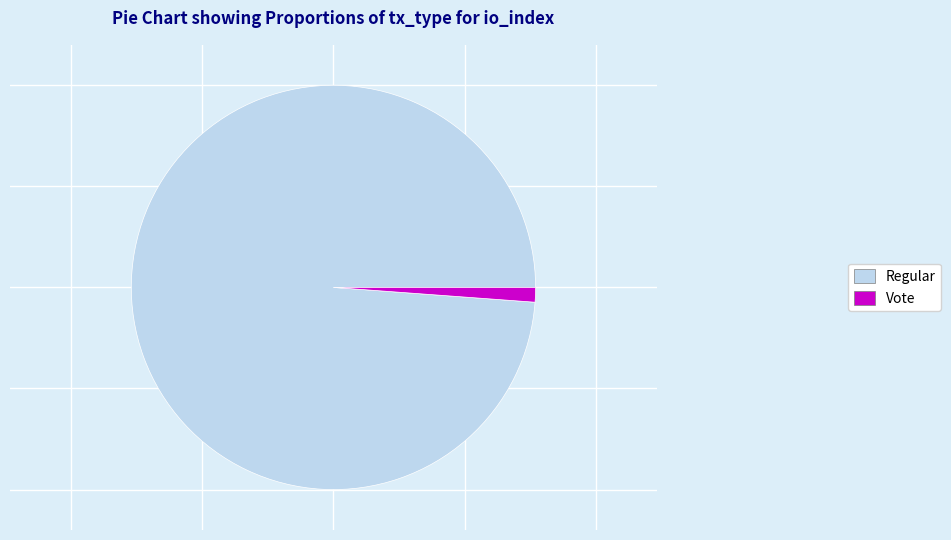

Rank the categories by value from highest to lowest.

Regular, Vote